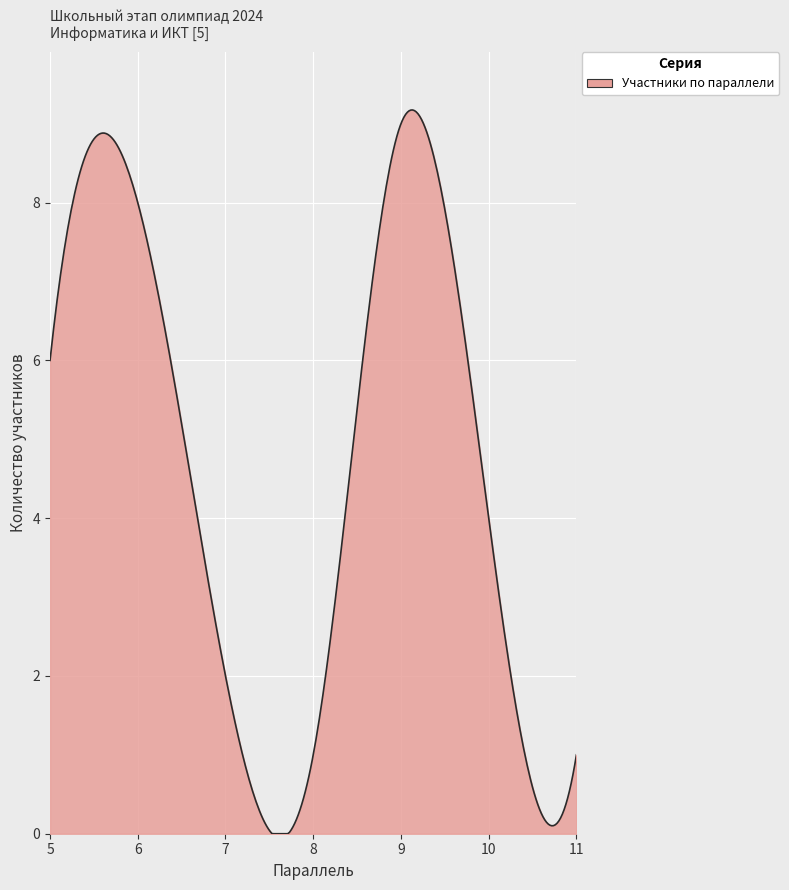

What is the maximum value shown in the chart?

9.2